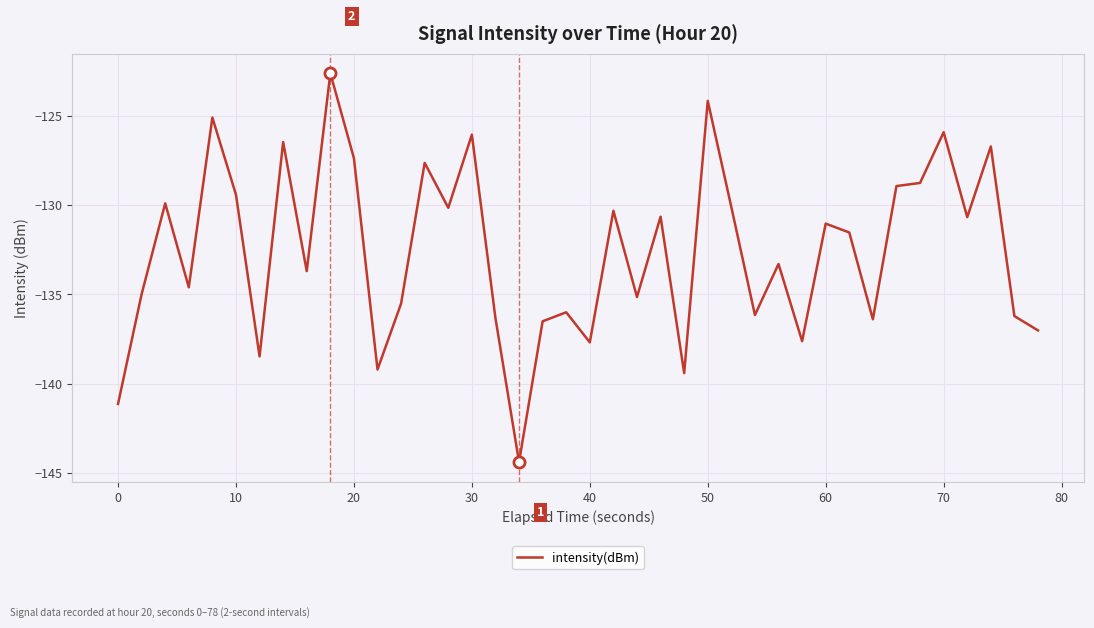

How many lines are shown in the chart?

1